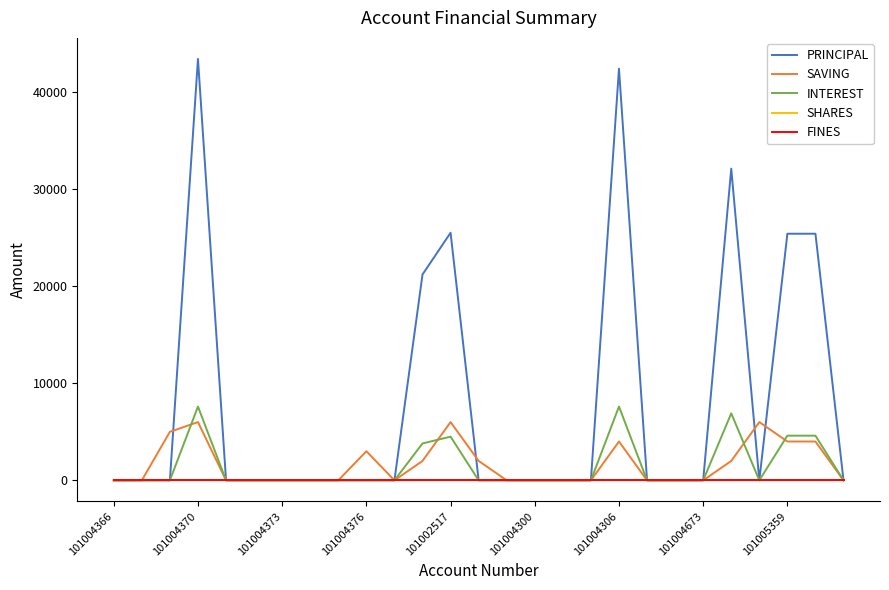

Is this an area chart (filled region under the line)?

No